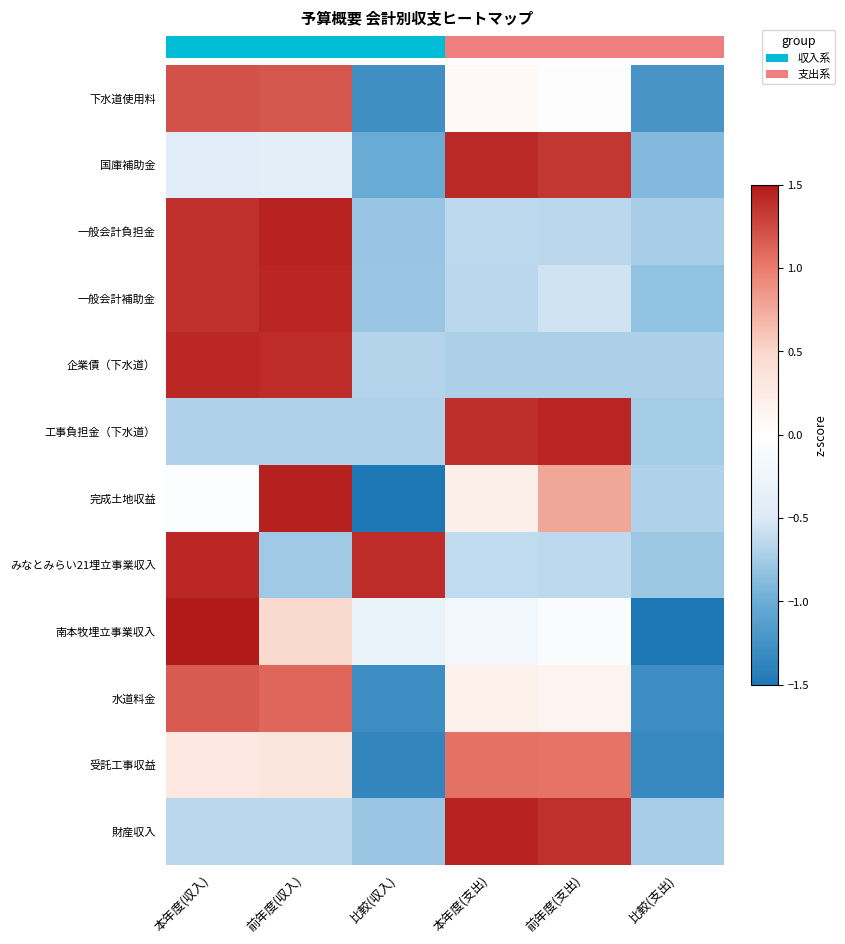

Where is 財産収入 nearest to the value 0?

本年度(収入)